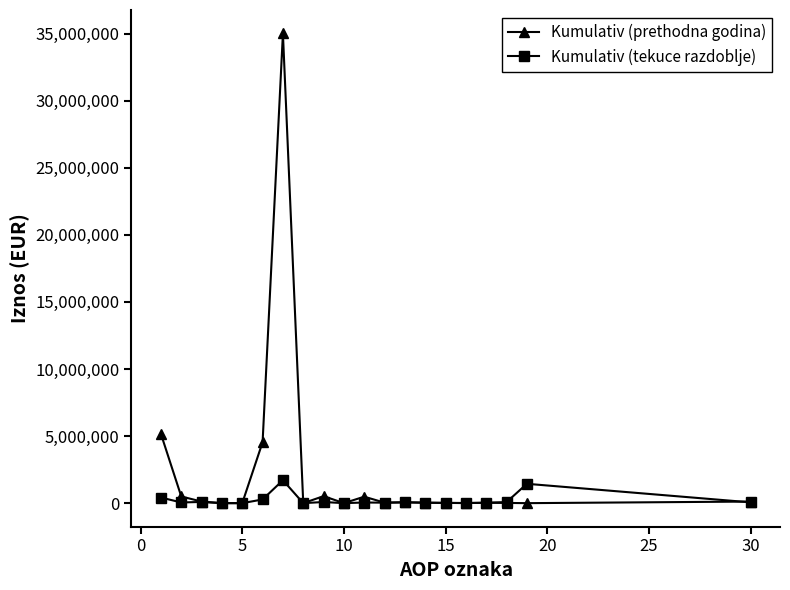

What is the maximum value for Kumulativ (tekuce razdoblje)?

1709852